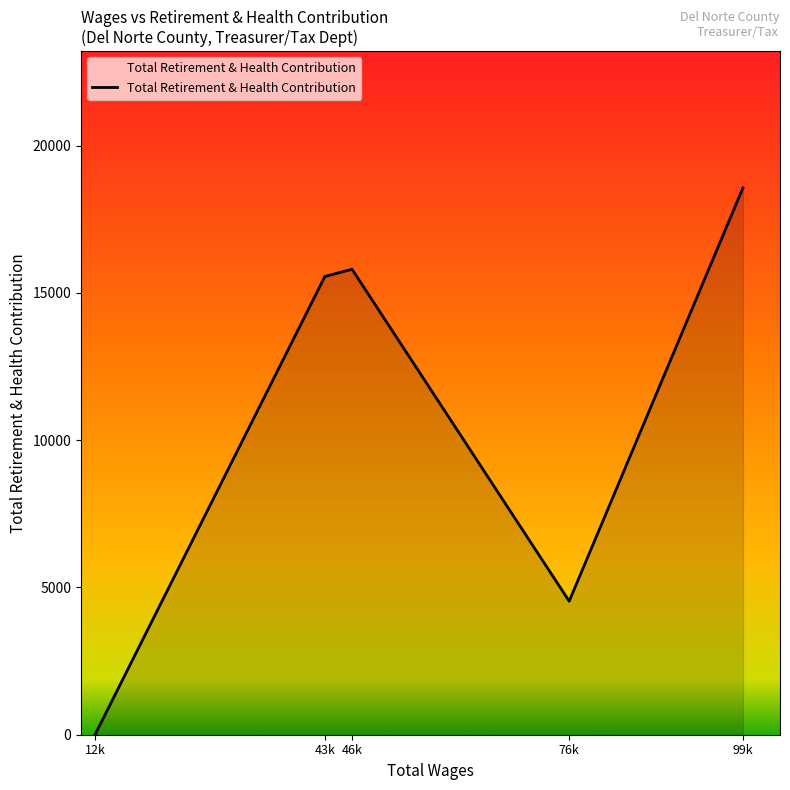

How many interior local peaks (higher than both neighbors) does the data have?

1